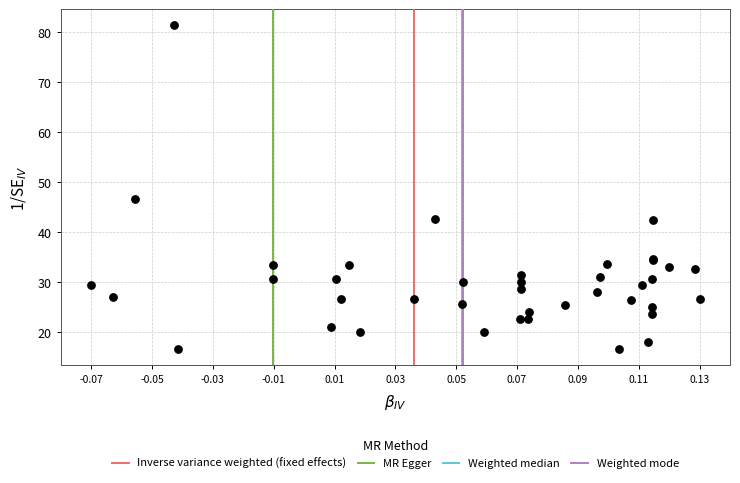

What Y value in the scatter plot is closest to 49?

46.7